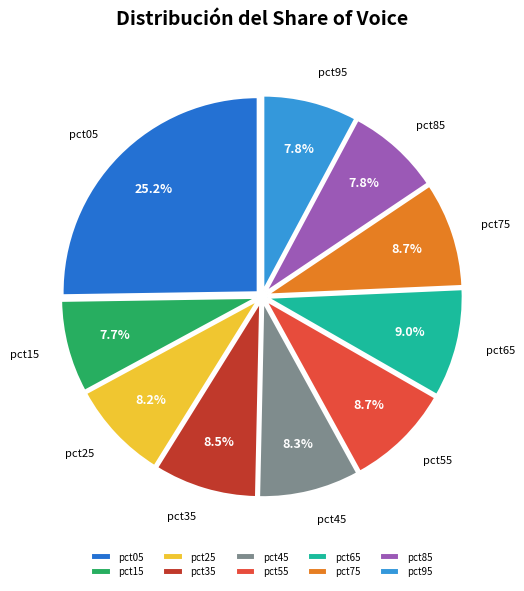

Does any single category account for the majority?

No